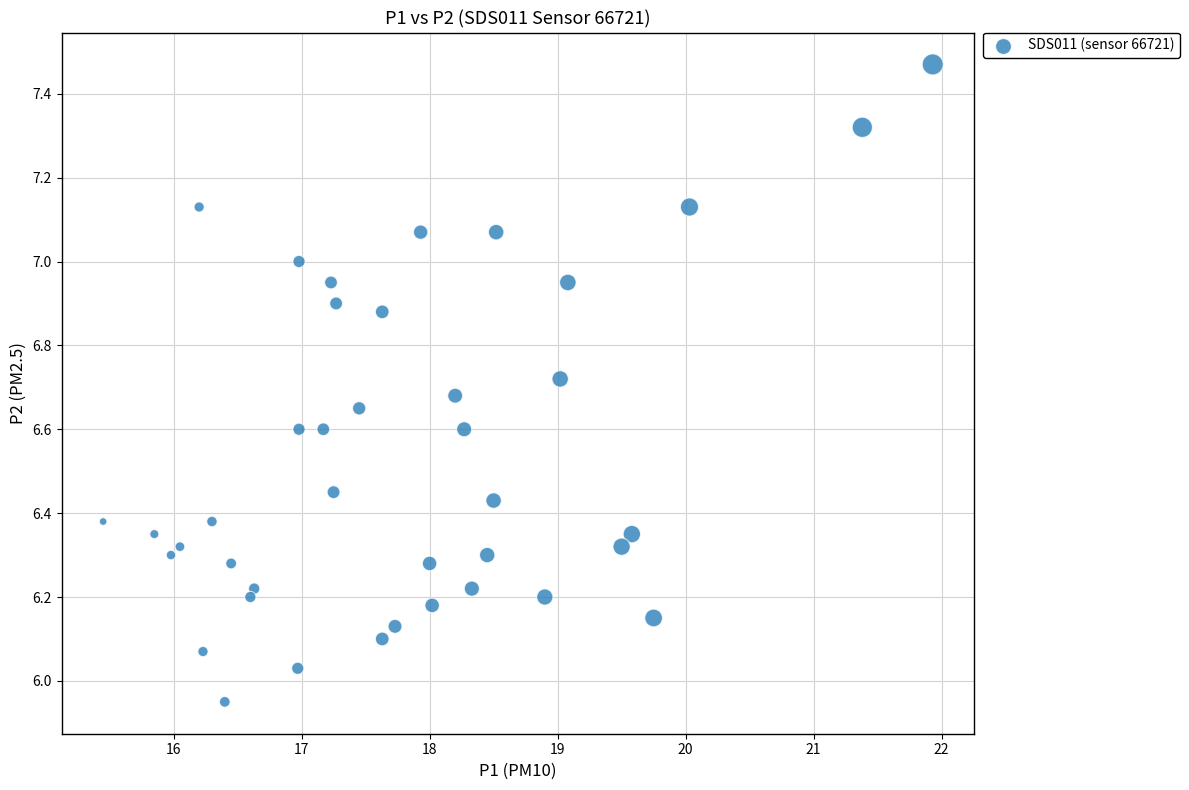

What is the range of Y values (max minus min)?

1.5